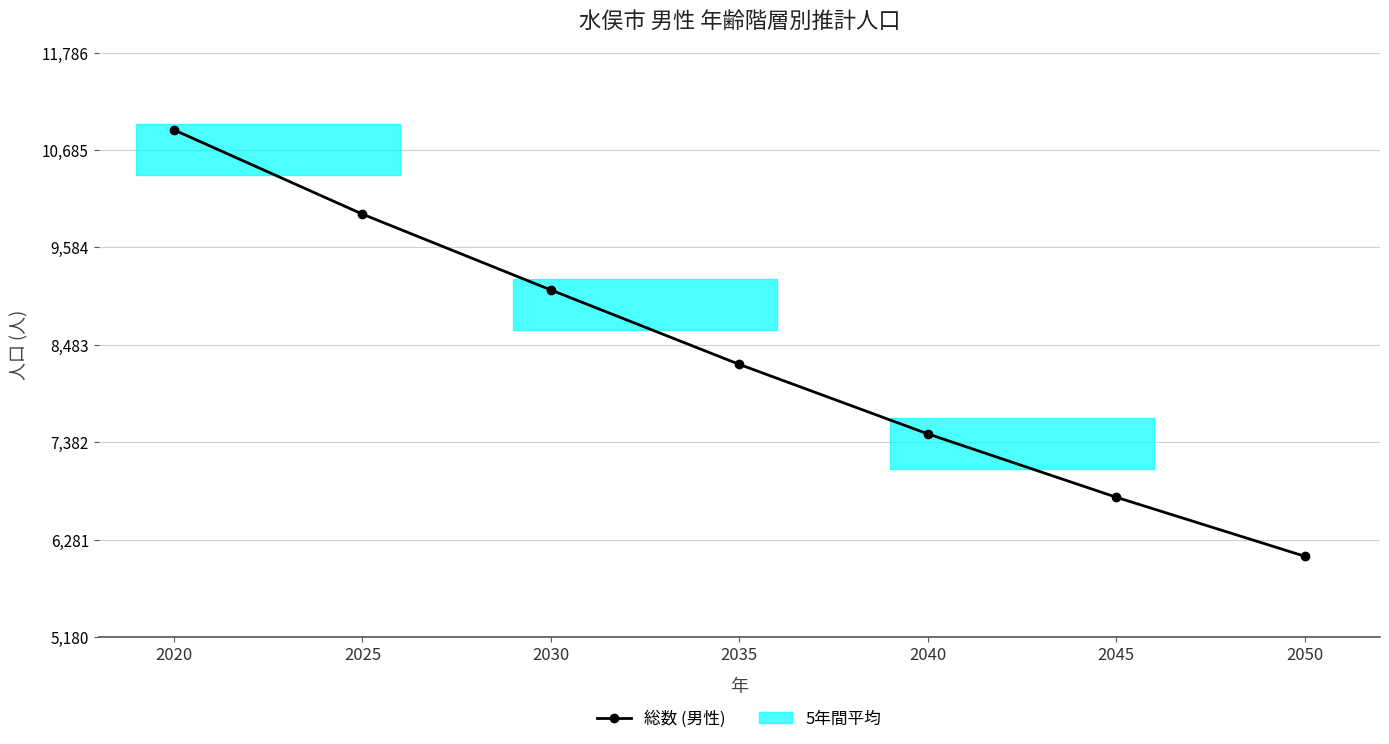

Reading right to left, extract all data points from this chart.

2050=6095	2045=6762	2040=7478	2035=8263	2030=9104	2025=9961	2020=10913